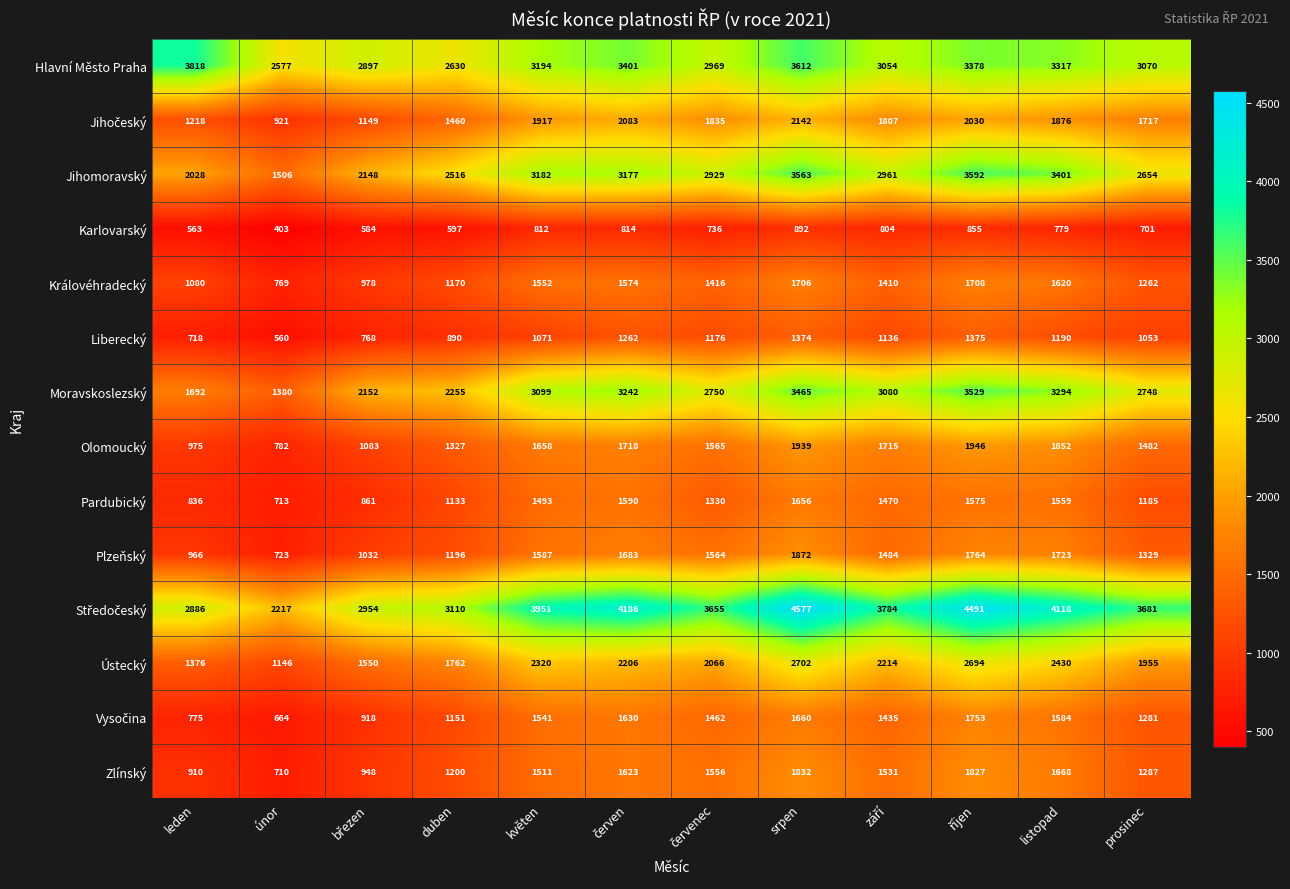

The value of Zlínský at leden is 235. True or false?

False